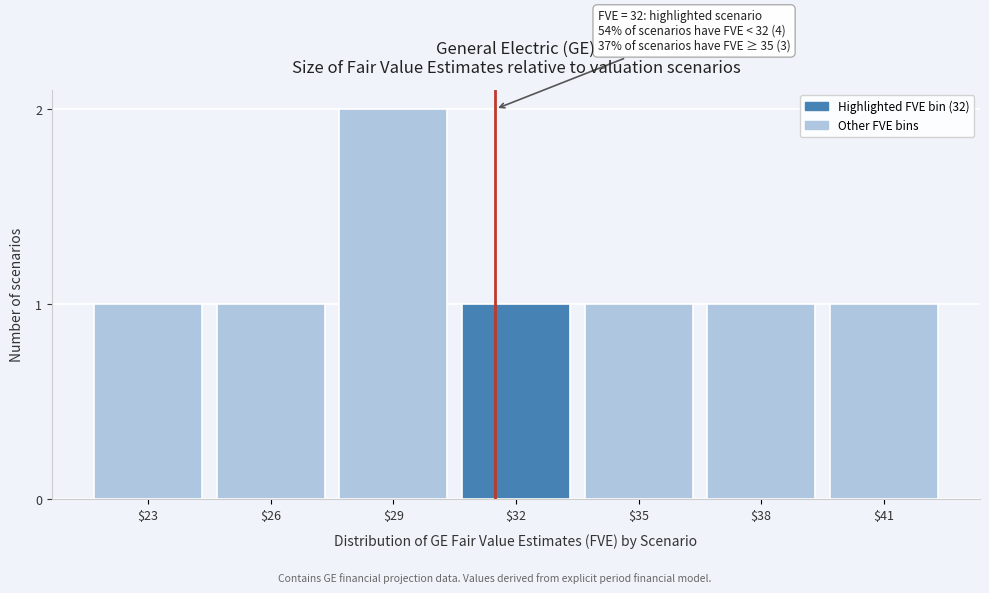

Reading left to right, what are all the values shown in this chart?

1	1	2	1	1	1	1